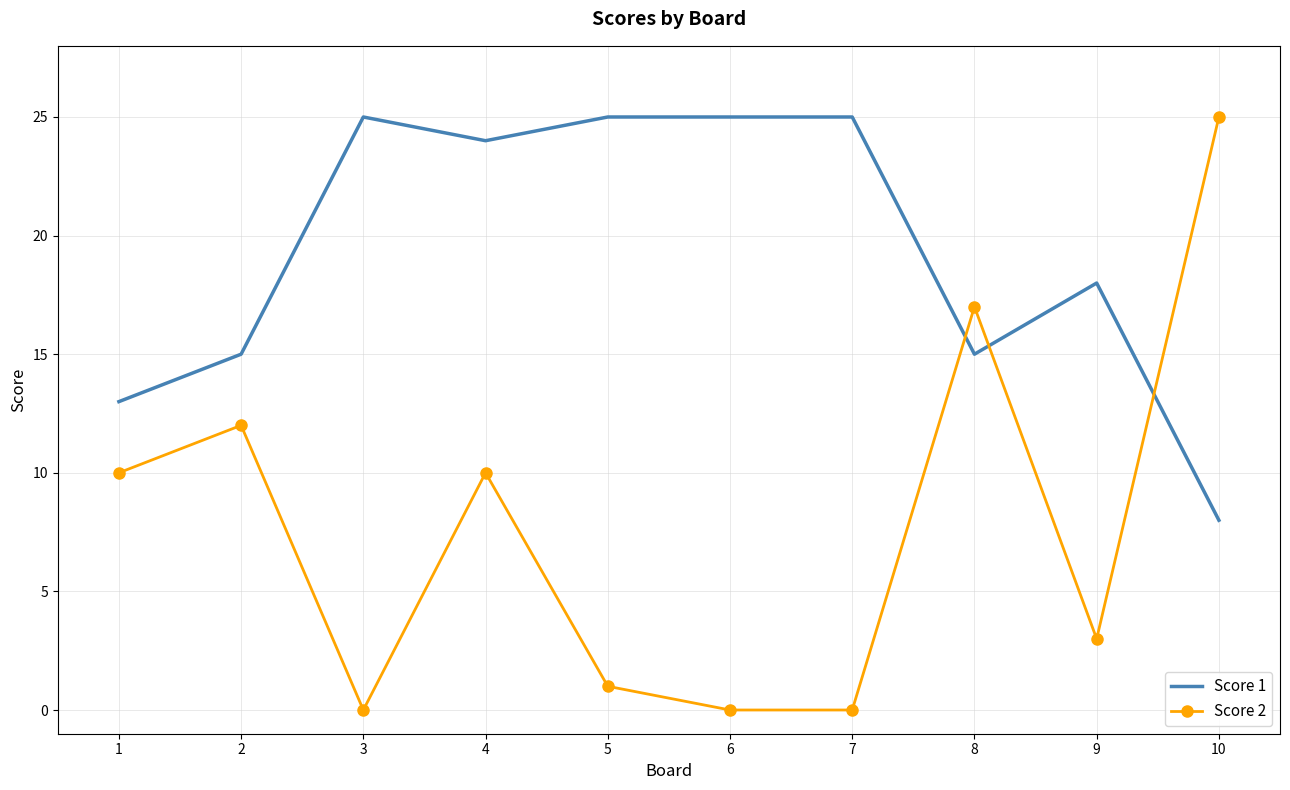

Reading left to right, list all the values displayed in this chart.

Score 1: 13	15	25	24	25	25	25	15	18	8
Score 2: 10	12	0	10	1	0	0	17	3	25